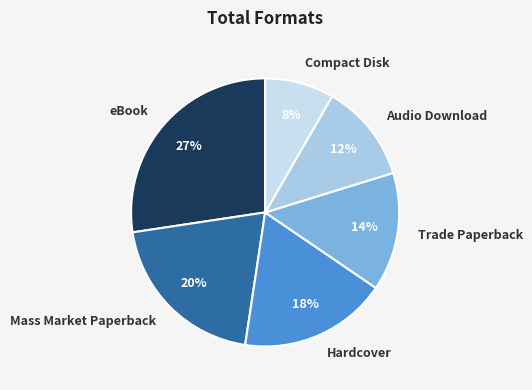

Which slice is the largest?

eBook